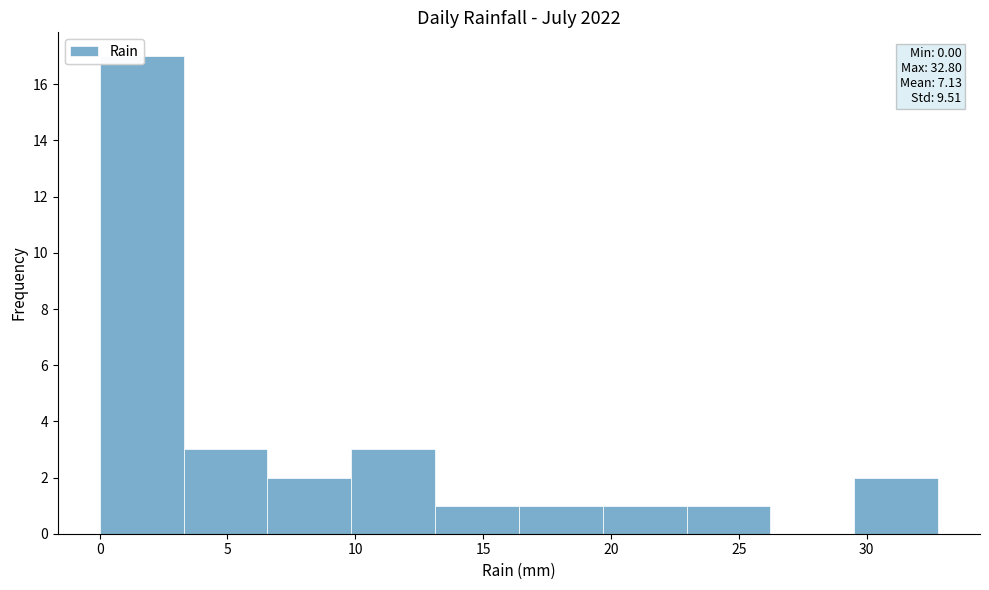

Over which range of the x-axis is the bar tallest?

0.0 to 3.5